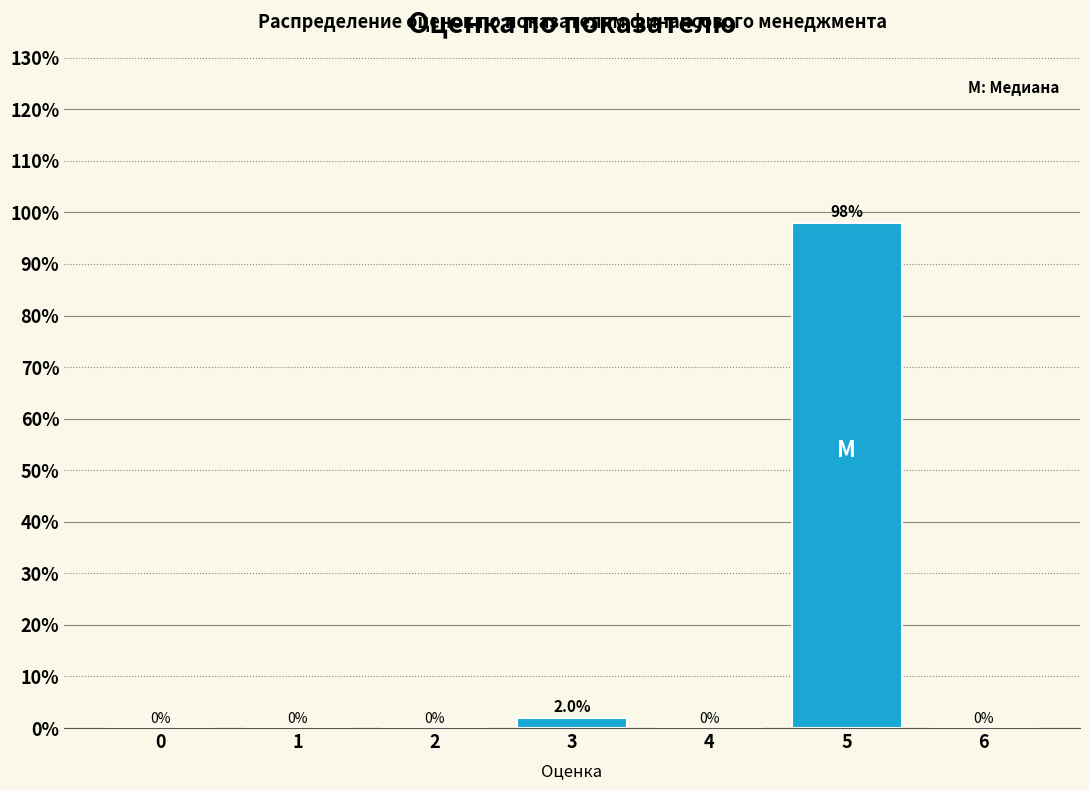

Reading left to right, list all the values displayed in this chart.

0=0	1=0	2=0	3=2	4=0	5=98	6=0